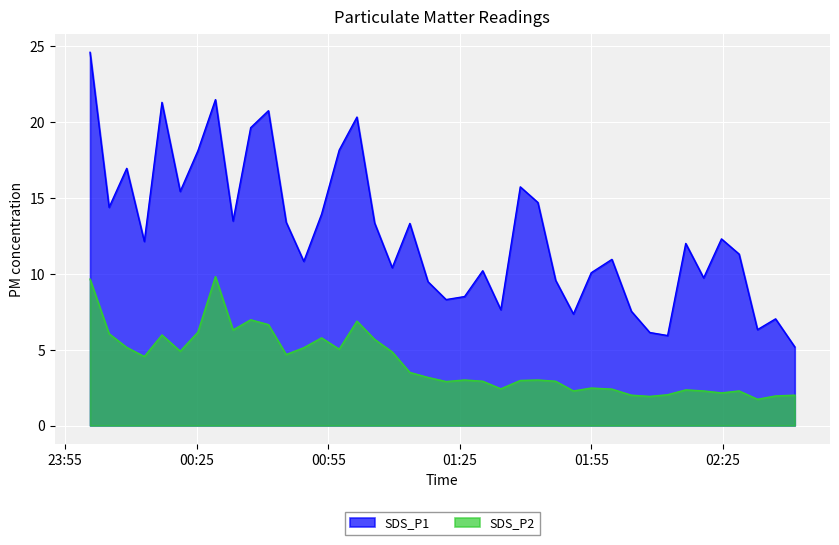

List the series in order of their peak value, highest first.

SDS_P1, SDS_P2